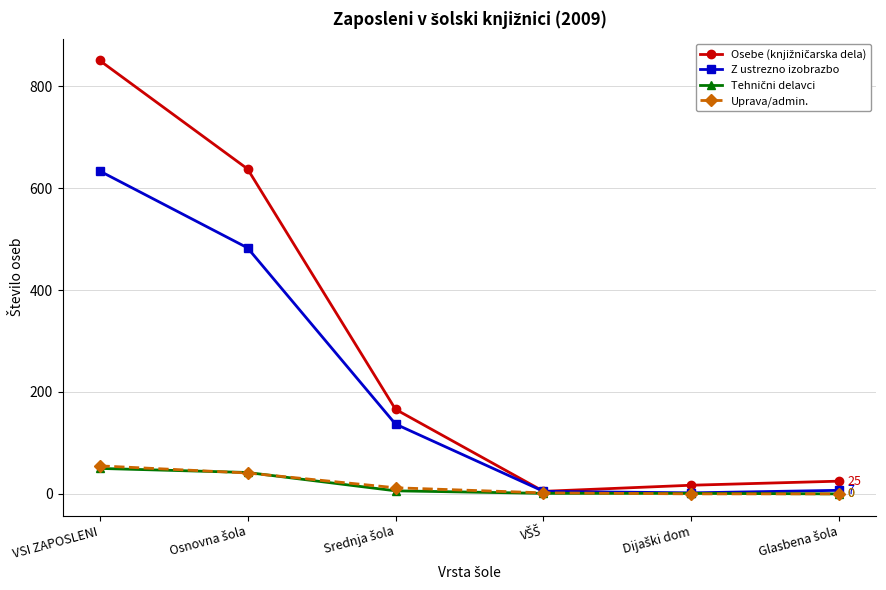

In Z ustrezno izobrazbo, how many points are lower than both neighbors (excluding endpoints)?

1